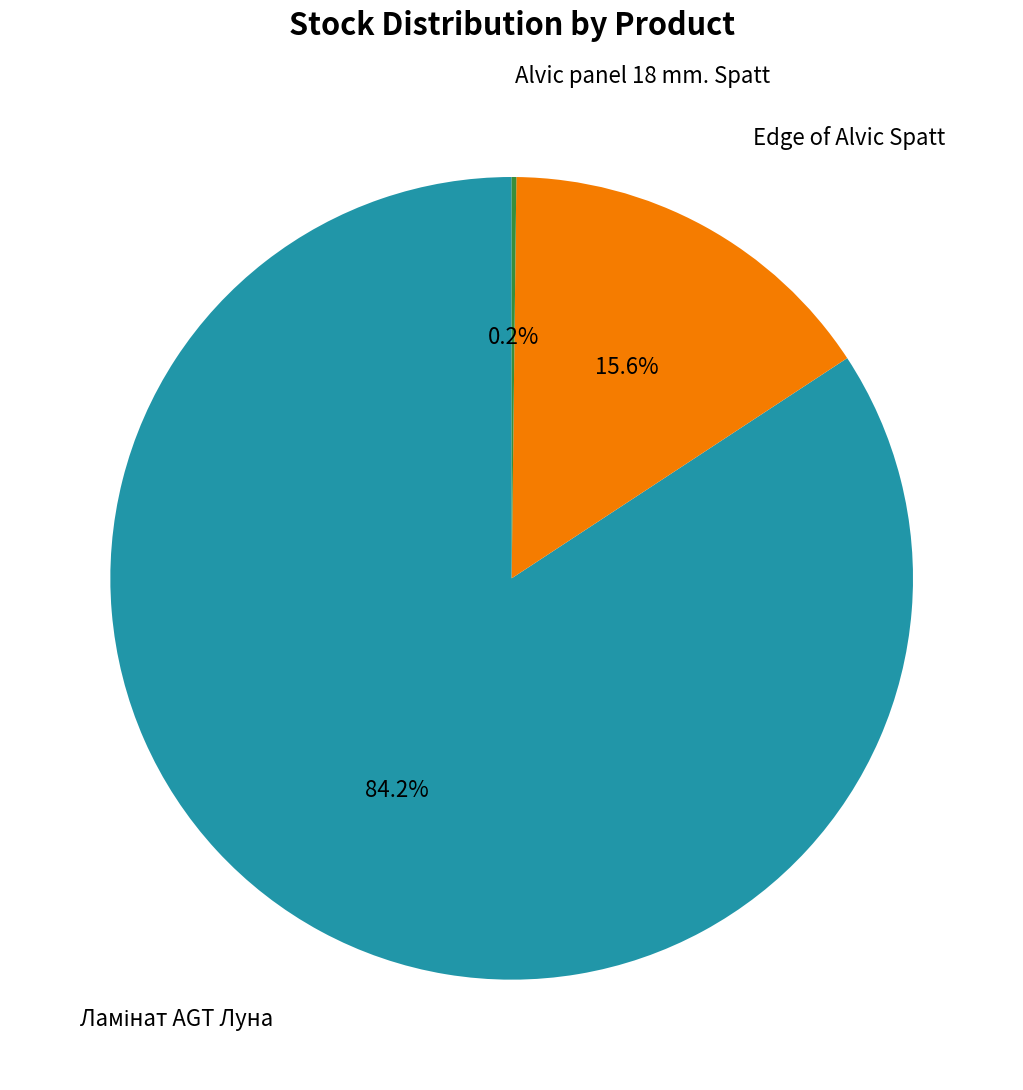

Is there any slice that represents more than half of the pie?

Yes